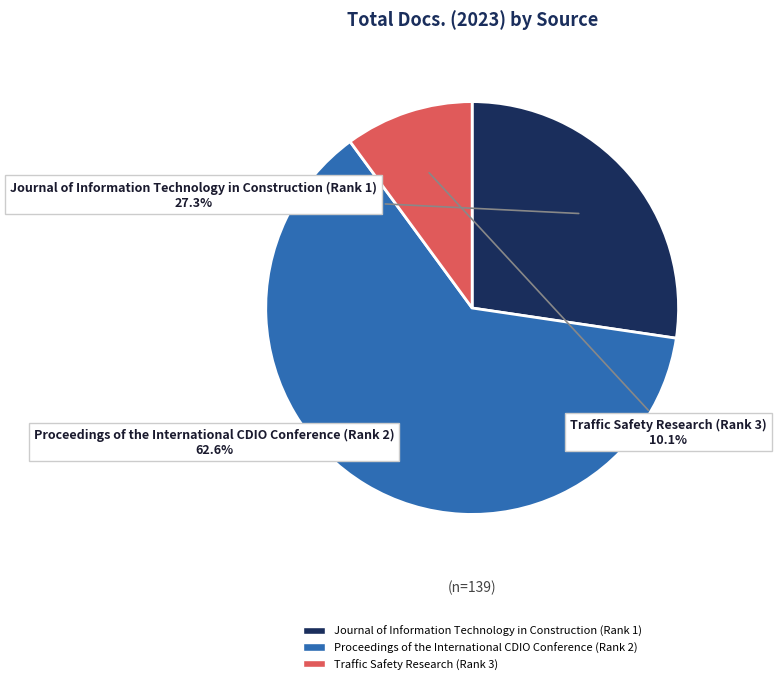

Is it true that Traffic Safety Research (Rank 3) is 10% of the pie?

True